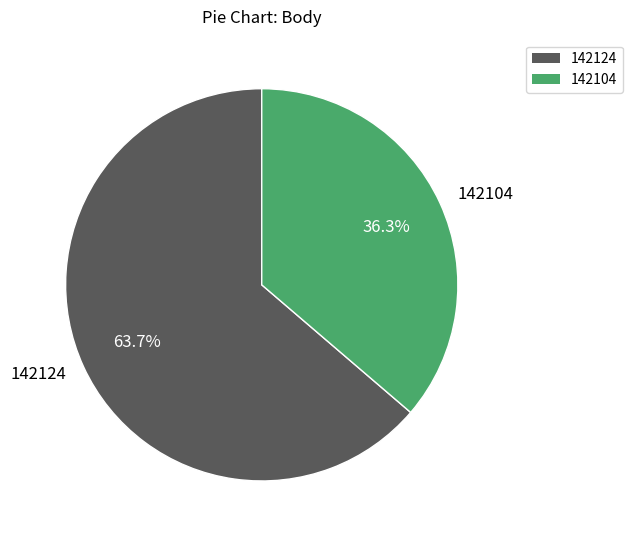

What is the majority slice?

142124